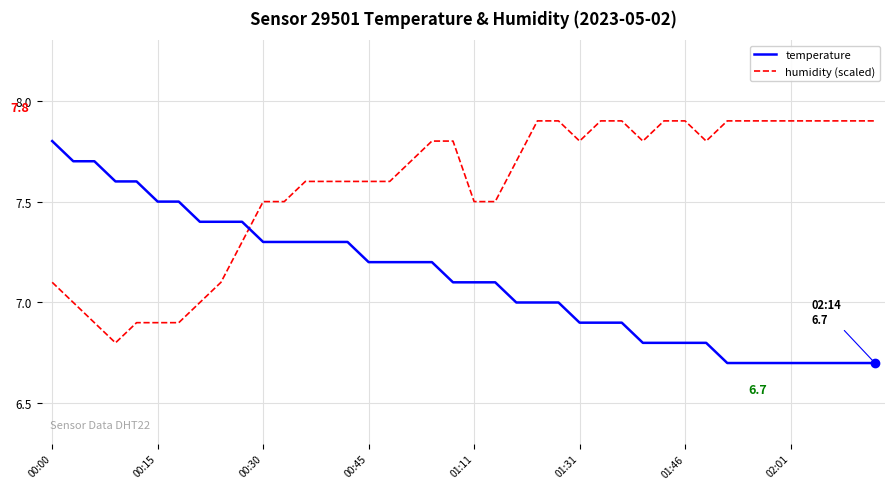

What is the highest value of the temperature series?

7.8